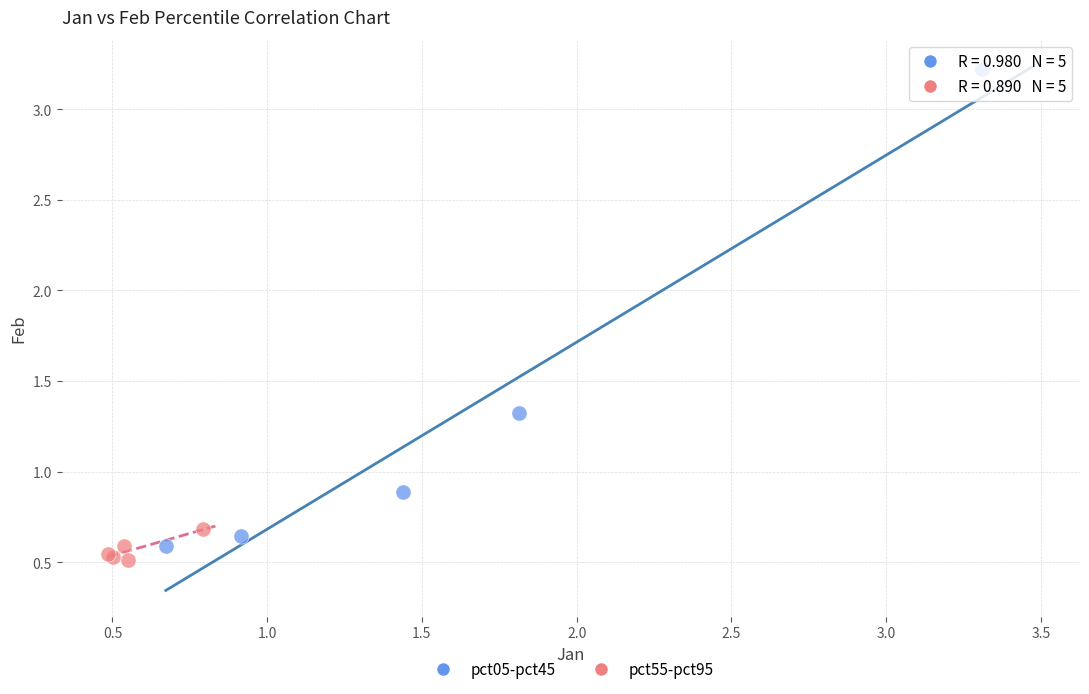

Which series has the largest Y range (max minus min)?

pct05-pct45